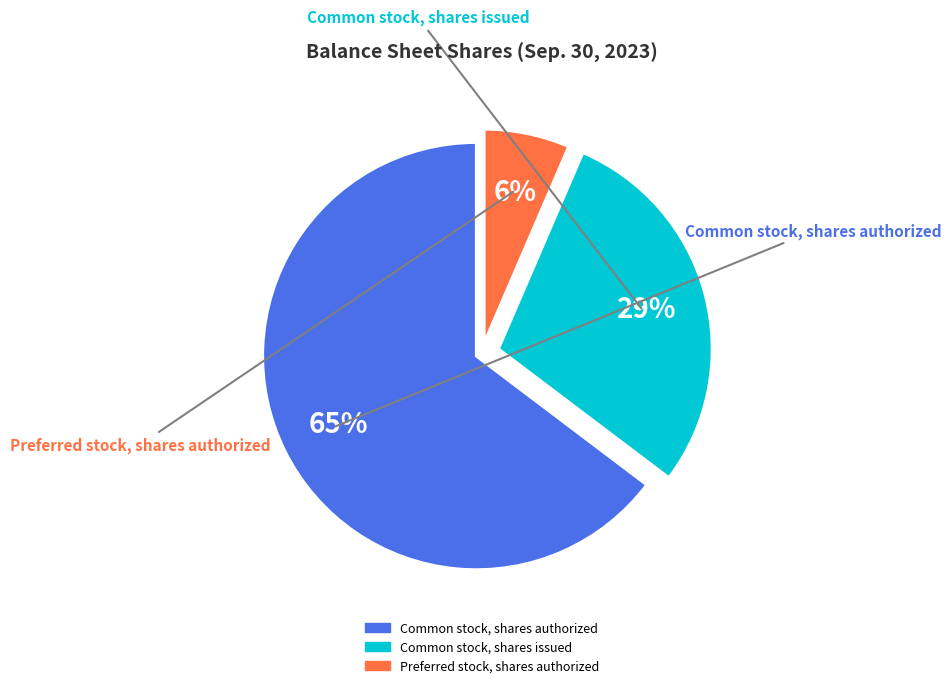

How many slices are in this pie chart?

3